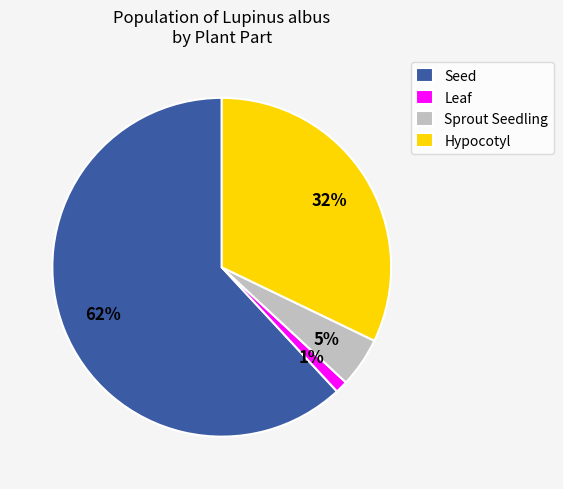

Do Leaf and Hypocotyl together represent more than half of the pie?

No